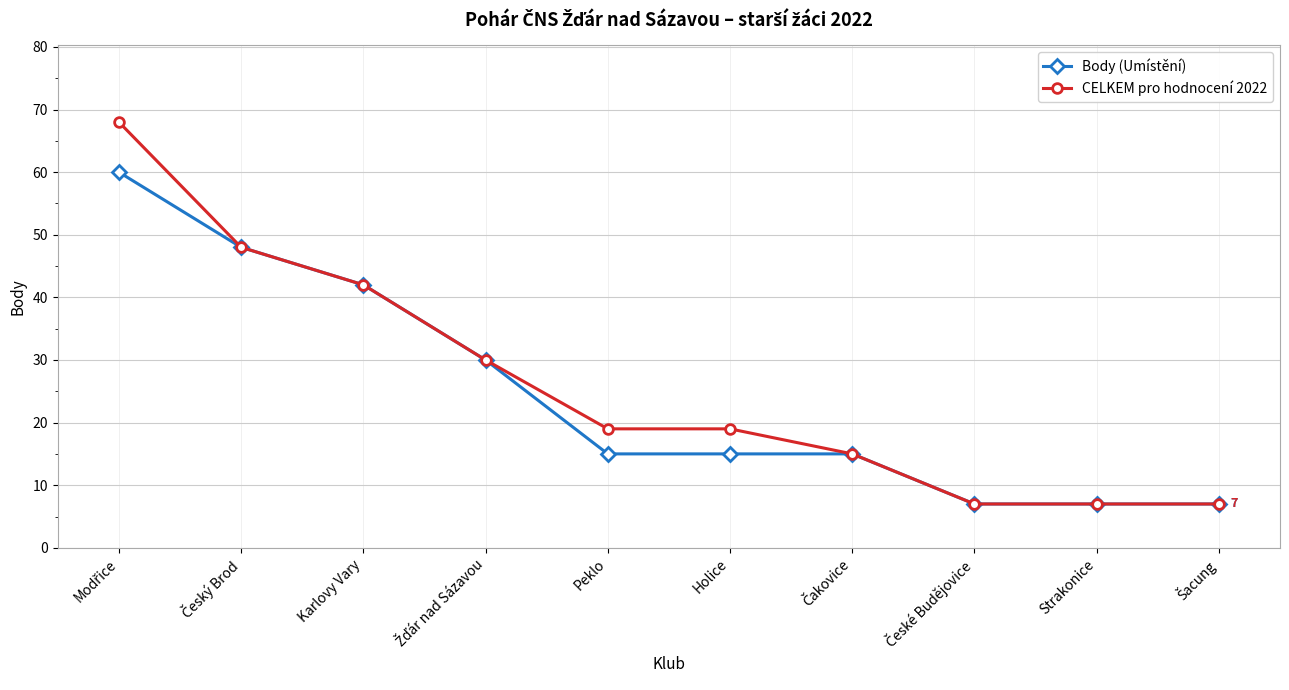

The value of CELKEM pro hodnocení 2022 at Karlovy Vary is 71. True or false?

False